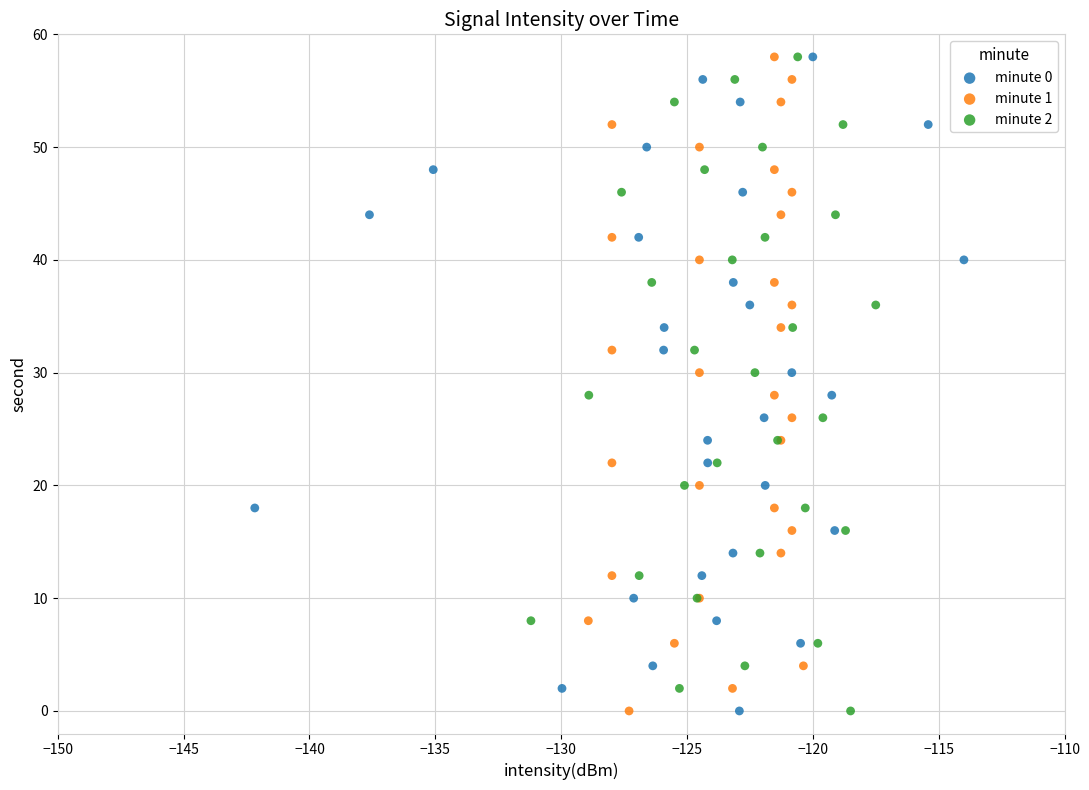

What are all the series names shown in the legend?

minute 0, minute 1, minute 2